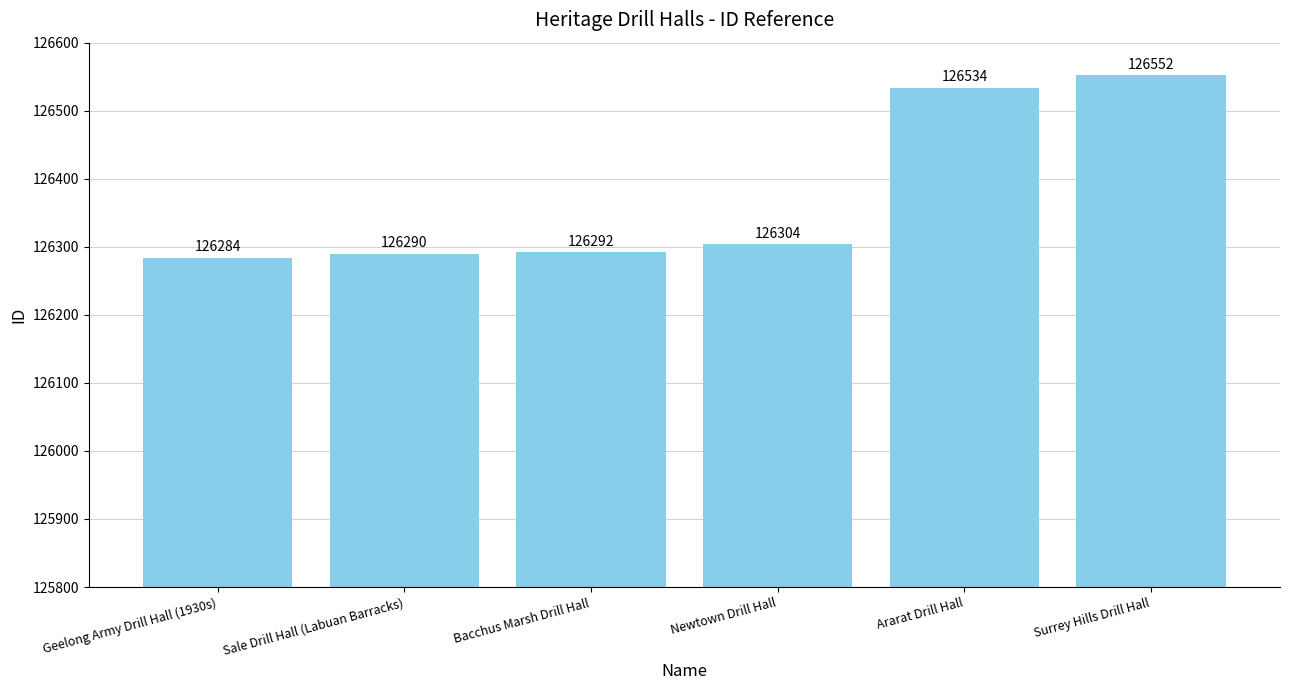

Reading left to right, extract all data points from this chart.

126284	126290	126292	126304	126534	126552